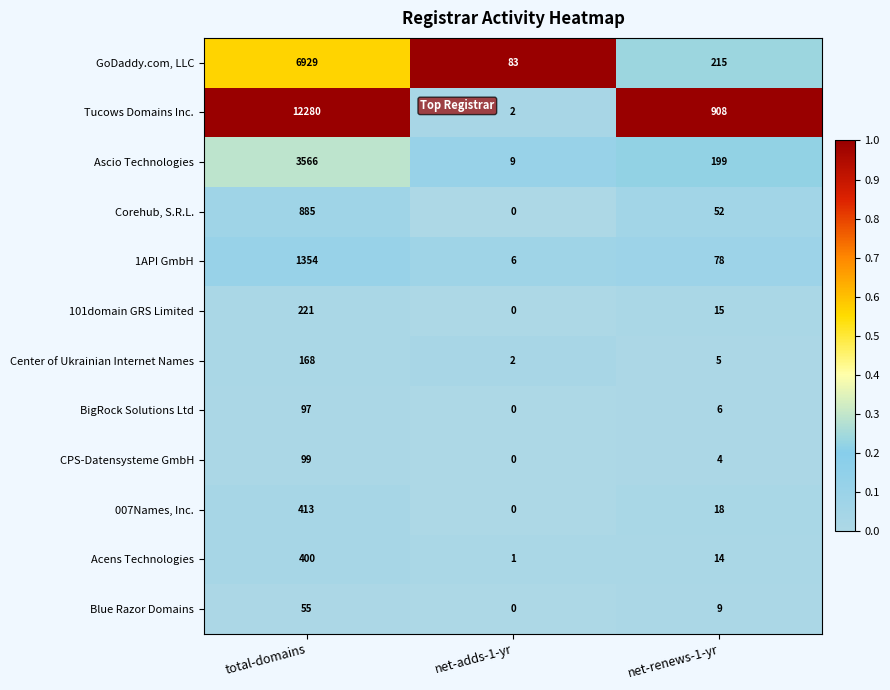

The 101domain GRS Limited series shows 125 at net-adds-1-yr. True or false?

False